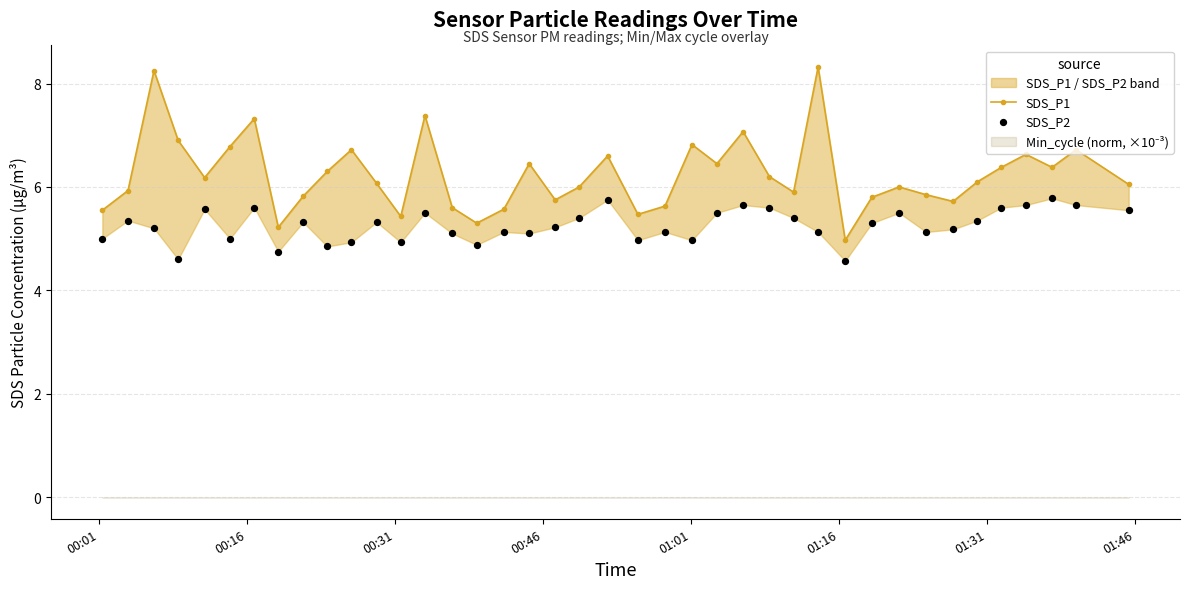

Is the value of SDS_P2 at 12 greater than the value of SDS_P1 at 00:01?

No